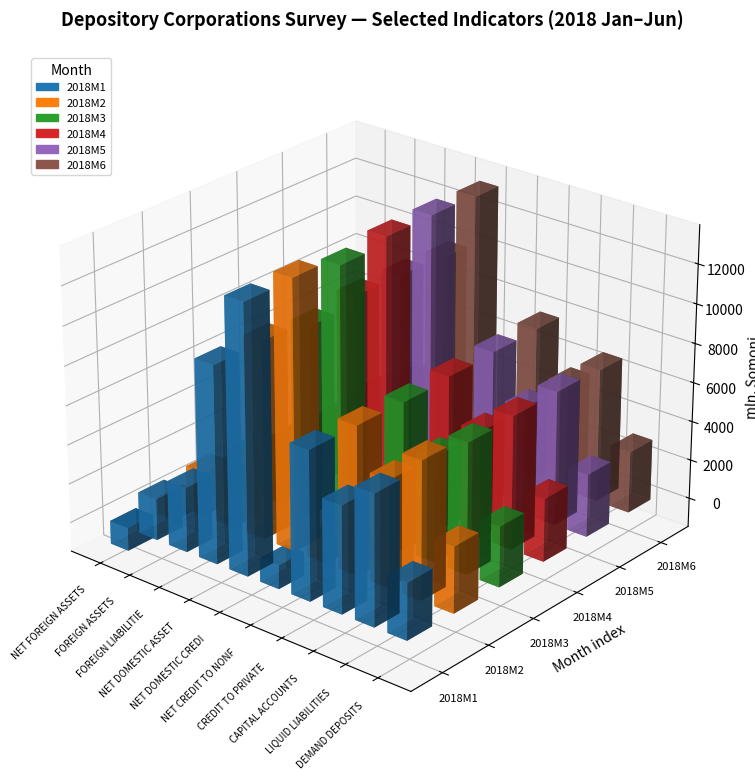

Reading right to left, extract all data points from this chart.

2018M1: DEMAND DEPOSITS=2871.2	LIQUID LIABILITIES=6605.8	CAPITAL ACCOUNTS=5422.8	CREDIT TO PRIVATE SECTOR=7535.0	NET CREDIT TO NONFINANCIAL PUBLIC SECTOR=1193.4	NET DOMESTIC CREDIT=13567.3	NET DOMESTIC ASSETS=9973.4	FOREIGN LIABILITIES=3271.0	FOREIGN ASSETS=2090.5	NET FOREIGN ASSETS=-1180.5
2018M2: DEMAND DEPOSITS=3356.8	LIQUID LIABILITIES=6990.5	CAPITAL ACCOUNTS=5427.9	CREDIT TO PRIVATE SECTOR=7532.4	NET CREDIT TO NONFINANCIAL PUBLIC SECTOR=1201.1	NET DOMESTIC CREDIT=13637.2	NET DOMESTIC ASSETS=10006.8	FOREIGN LIABILITIES=3055.3	FOREIGN ASSETS=2219.1	NET FOREIGN ASSETS=-836.2
2018M3: DEMAND DEPOSITS=3069.9	LIQUID LIABILITIES=6651.1	CAPITAL ACCOUNTS=5370.3	CREDIT TO PRIVATE SECTOR=7500.7	NET CREDIT TO NONFINANCIAL PUBLIC SECTOR=713.1	NET DOMESTIC CREDIT=13183.0	NET DOMESTIC ASSETS=9648.5	FOREIGN LIABILITIES=2971.2	FOREIGN ASSETS=2114.4	NET FOREIGN ASSETS=-856.7
2018M4: DEMAND DEPOSITS=3197.0	LIQUID LIABILITIES=6776.3	CAPITAL ACCOUNTS=5415.2	CREDIT TO PRIVATE SECTOR=7629.0	NET CREDIT TO NONFINANCIAL PUBLIC SECTOR=707.9	NET DOMESTIC CREDIT=13544.0	NET DOMESTIC ASSETS=10068.7	FOREIGN LIABILITIES=2862.7	FOREIGN ASSETS=1678.9	NET FOREIGN ASSETS=-1183.8
2018M5: DEMAND DEPOSITS=3190.2	LIQUID LIABILITIES=6820.3	CAPITAL ACCOUNTS=5451.9	CREDIT TO PRIVATE SECTOR=7724.3	NET CREDIT TO NONFINANCIAL PUBLIC SECTOR=547.2	NET DOMESTIC CREDIT=13566.8	NET DOMESTIC ASSETS=10018.2	FOREIGN LIABILITIES=2826.3	FOREIGN ASSETS=1650.9	NET FOREIGN ASSETS=-1175.5
2018M6: DEMAND DEPOSITS=3123.0	LIQUID LIABILITIES=6765.8	CAPITAL ACCOUNTS=5436.0	CREDIT TO PRIVATE SECTOR=7783.8	NET CREDIT TO NONFINANCIAL PUBLIC SECTOR=604.9	NET DOMESTIC CREDIT=13469.7	NET DOMESTIC ASSETS=9884.8	FOREIGN LIABILITIES=2875.8	FOREIGN ASSETS=1874.4	NET FOREIGN ASSETS=-1001.3